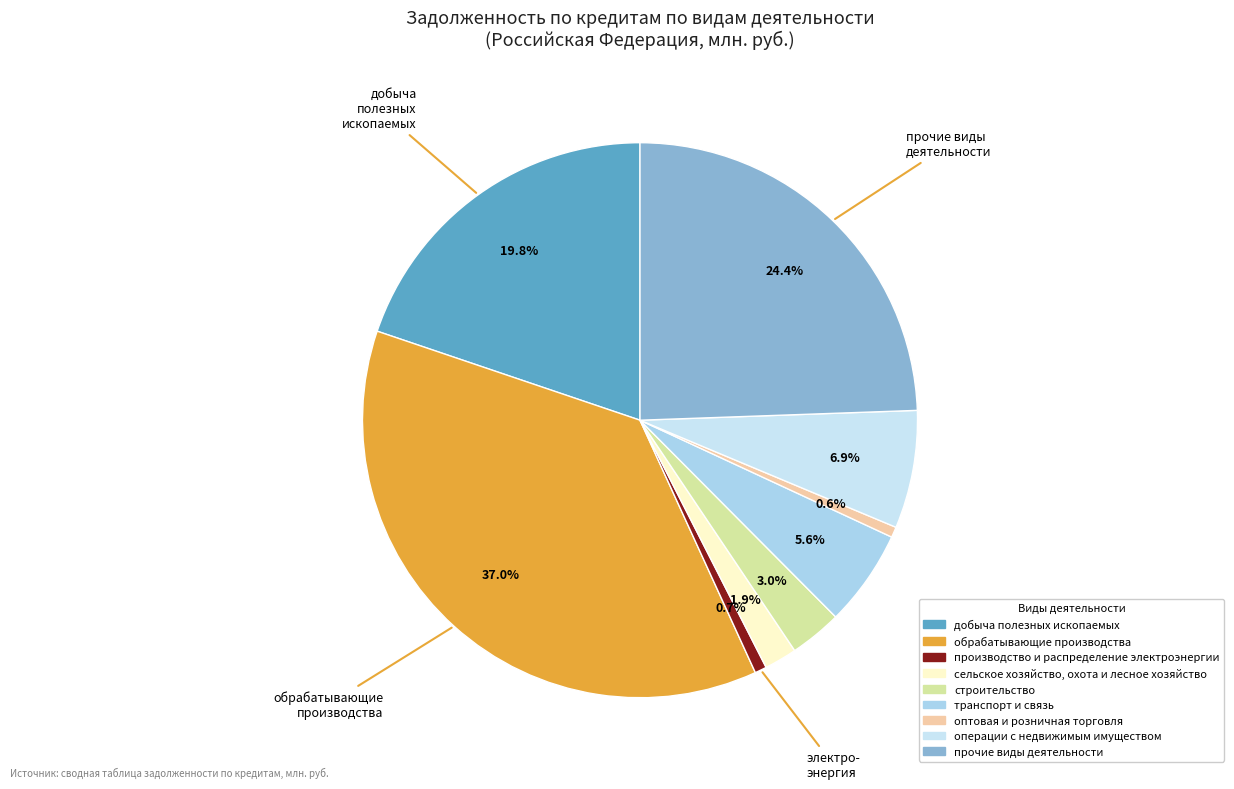

To the nearest percent, what is the difference between the строительство and производство и распределение электроэнергии slice percentages?

2%